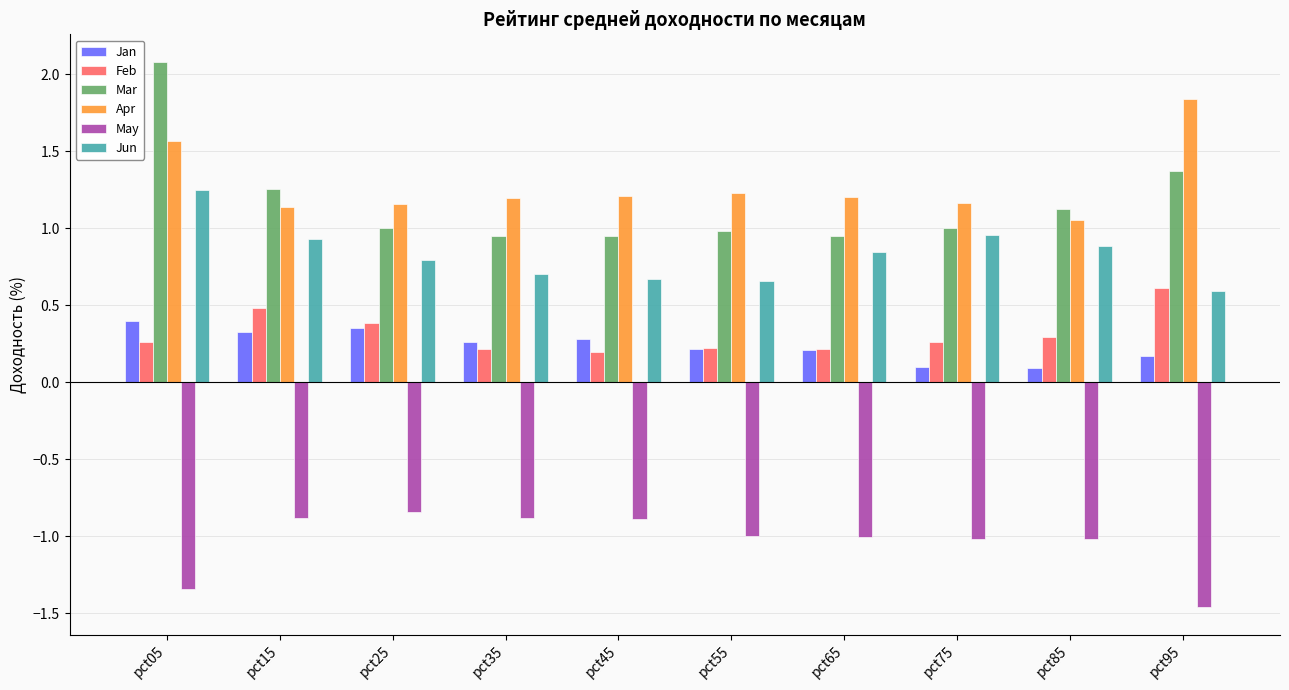

What are all the series names shown in the legend?

Jan, Feb, Mar, Apr, May, Jun